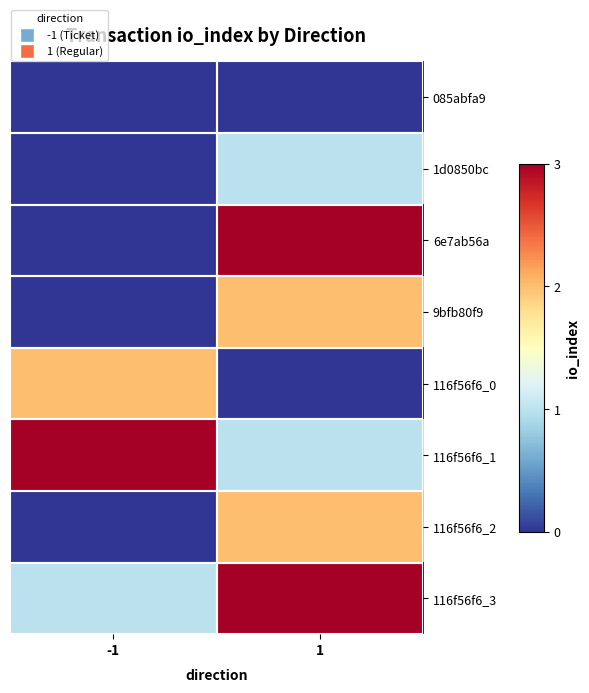

List the series in order of their peak value, lowest first.

085abfa9, 1d0850bc, 9bfb80f9, 116f56f6_0, 116f56f6_2, 6e7ab56a, 116f56f6_1, 116f56f6_3